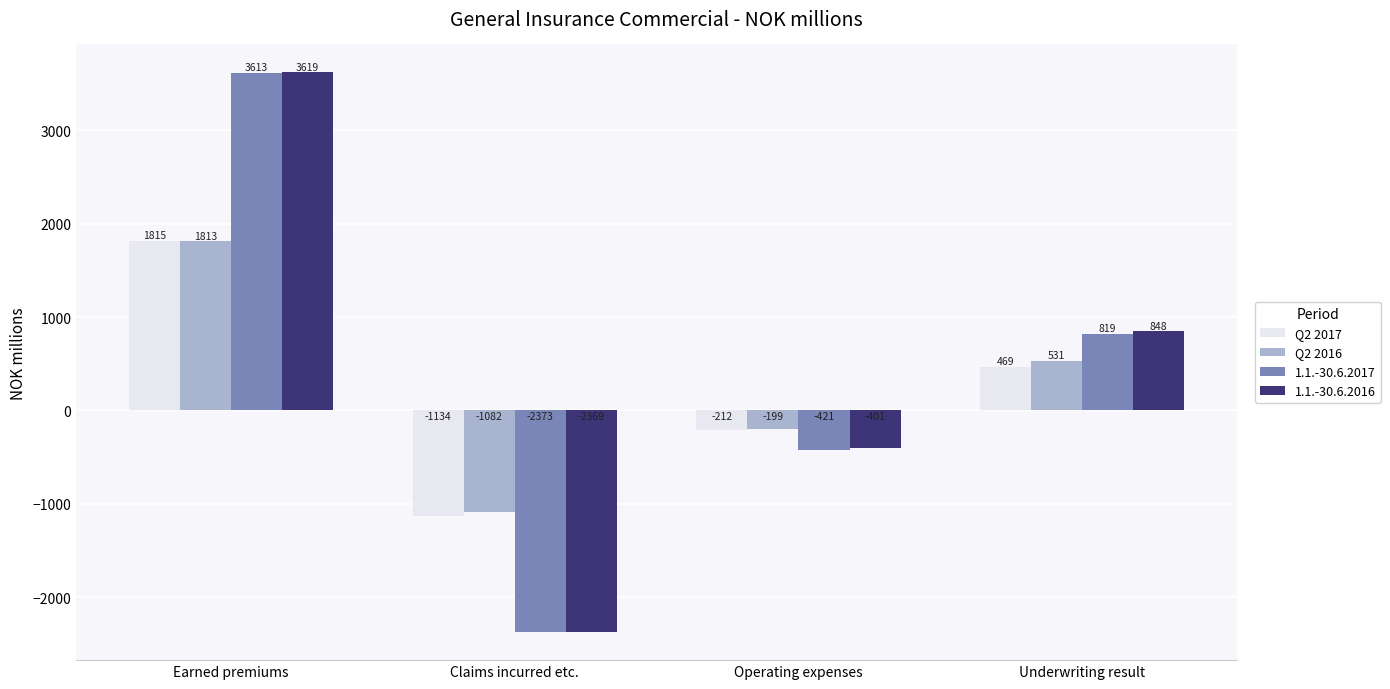

Where does the 1.1.-30.6.2017 series first go above 819?

Earned premiums